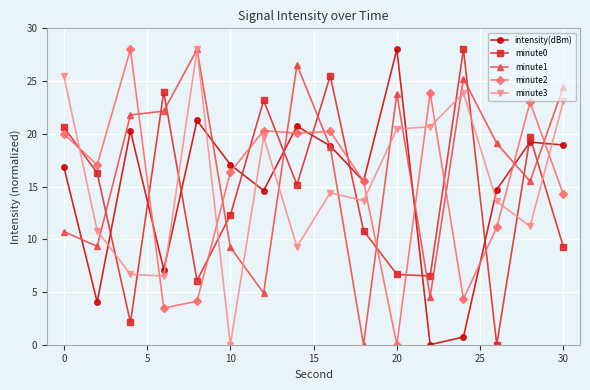

What are all the series names shown in the legend?

intensity(dBm), minute0, minute1, minute2, minute3